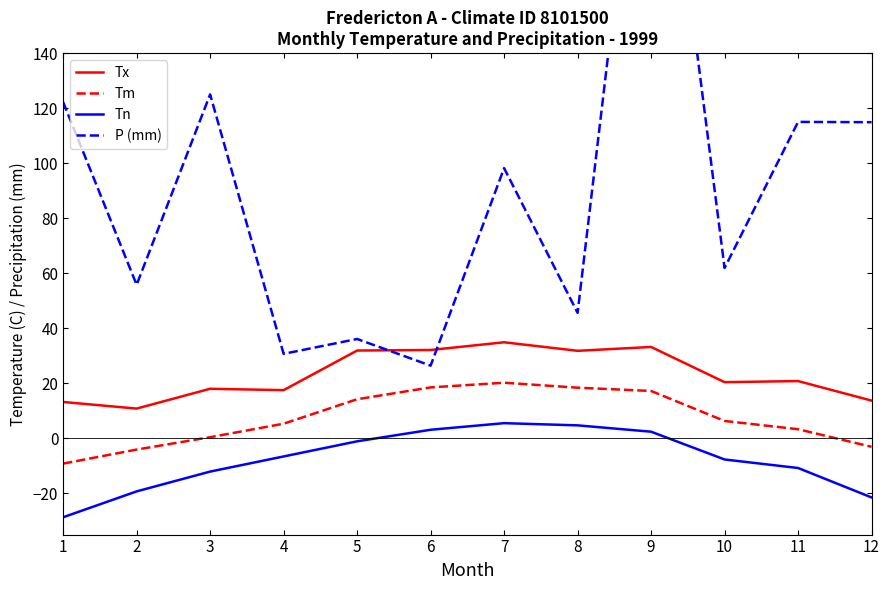

Reading left to right, extract all data points from this chart.

Tx: 13.2	10.8	18.0	17.5	31.9	32.1	34.9	31.8	33.2	20.4	20.8	13.7
Tm: -9.2	-4.1	0.4	5.3	14.2	18.5	20.2	18.4	17.2	6.3	3.3	-3.1
Tn: -28.7	-19.3	-12.1	-6.6	-1.1	3.1	5.5	4.7	2.4	-7.7	-10.8	-21.5
P (mm): 122.2	55.8	125.0	30.7	36.1	26.4	98.2	45.6	271.2	61.9	115.0	114.9